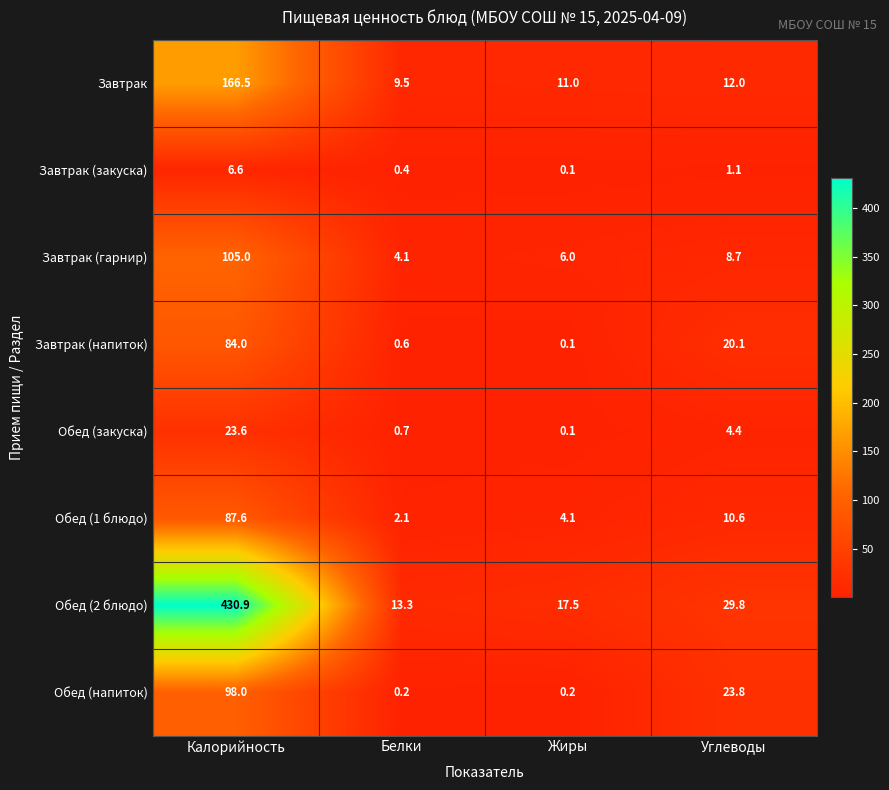

True or false: Обед (напиток) has a value of 98.0 at Калорийность.

True